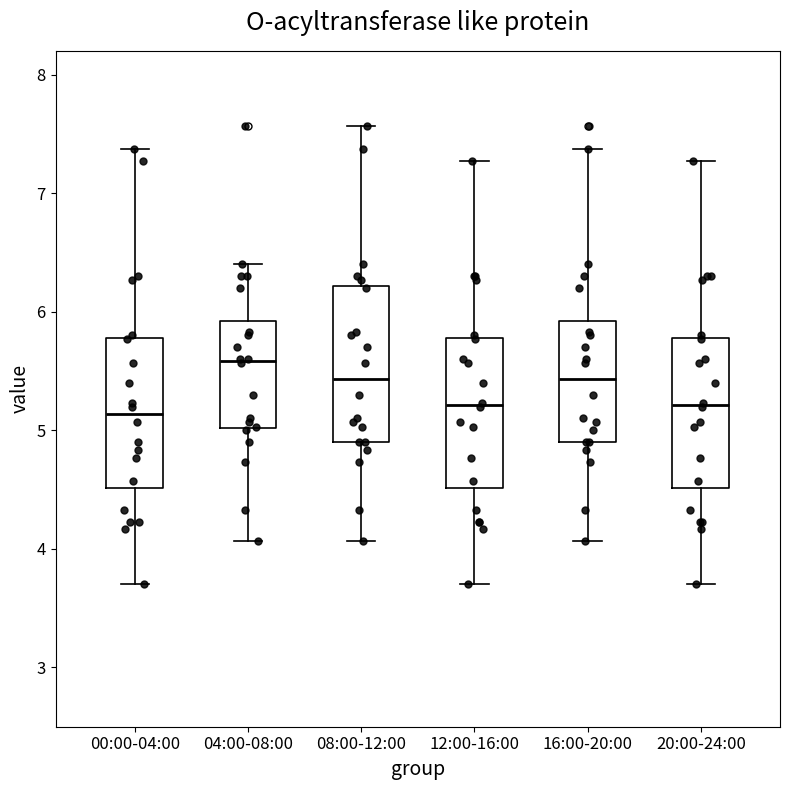

Where does the lower whisker of the box for 16:00-20:00 end on the y-axis? The values are not printed on the chart, so give them approximately, as read against the axis.

4.1